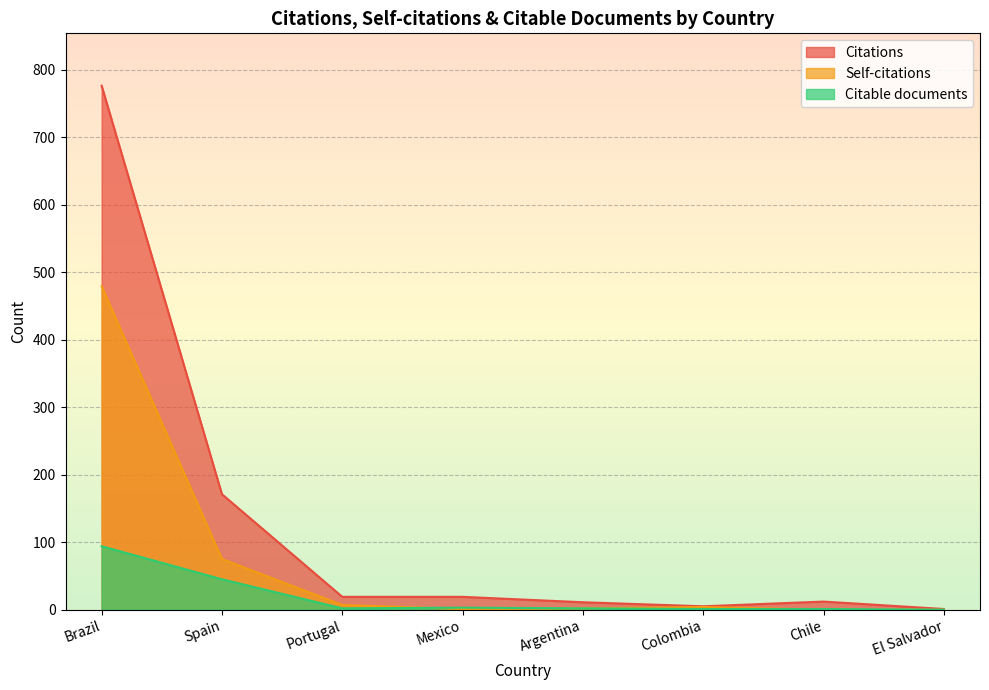

Reading left to right, transcribe all the data shown in this chart.

Citations: 776	171	19	19	11	5	12	1
Self-citations: 479	75	7	1	2	4	0	0
Citable documents: 94	45	2	3	2	1	1	0